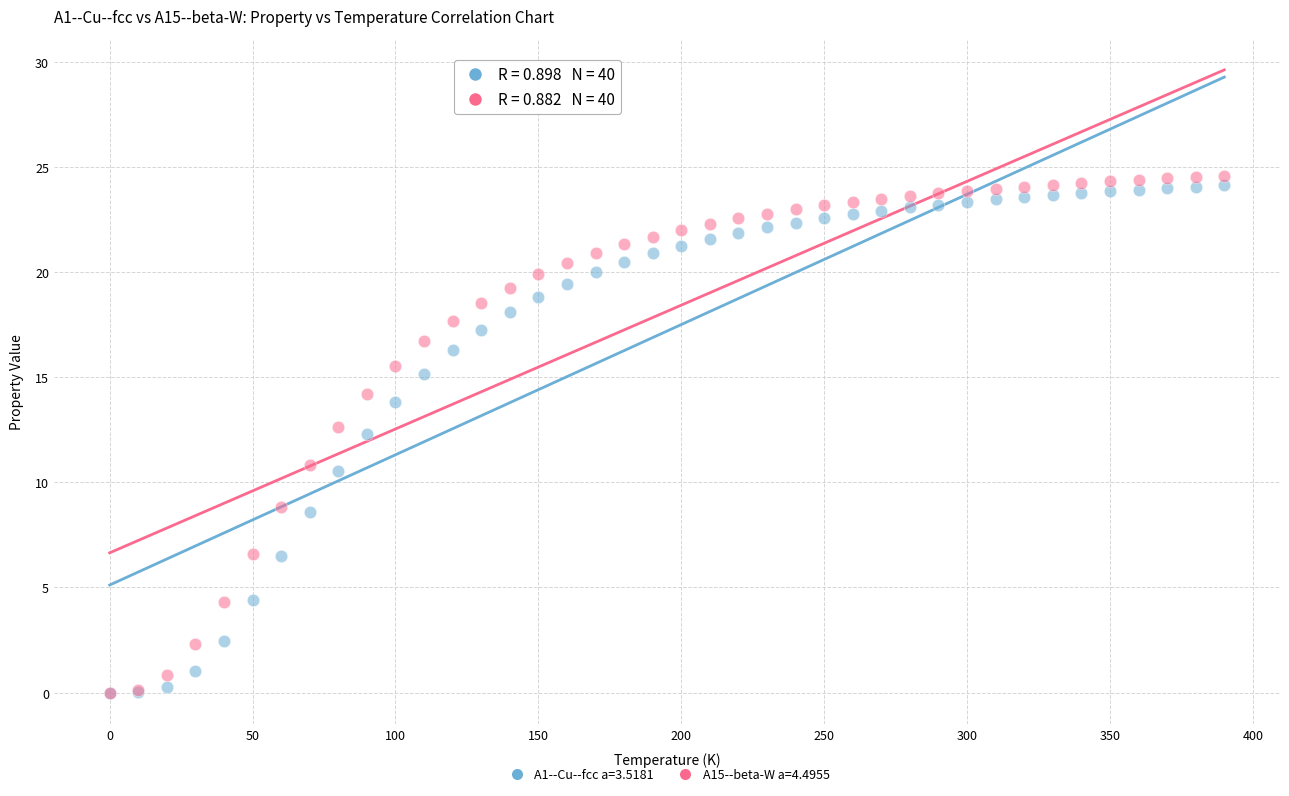

Which series reaches the maximum Y coordinate?

A15--beta-W a=4.4955